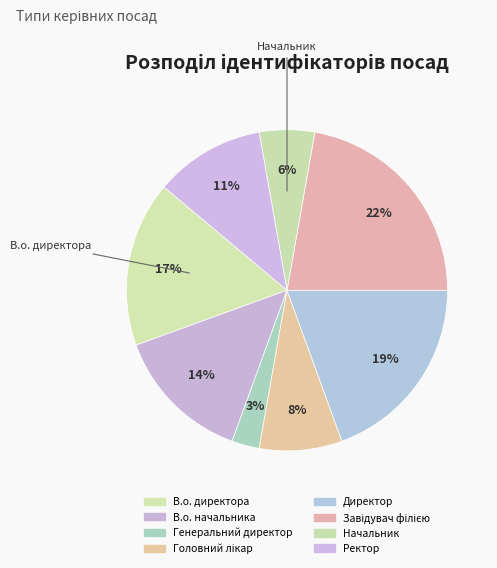

Approximately how many times larger is the value at В.о. начальника compared to Завідувач філією?

0.6